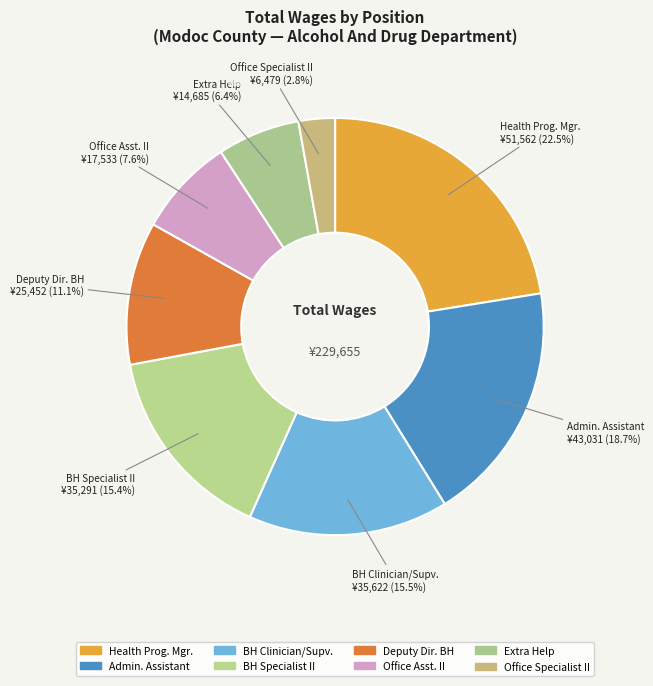

Between Deputy Dir. BH and Extra Help, which is larger?

Deputy Dir. BH